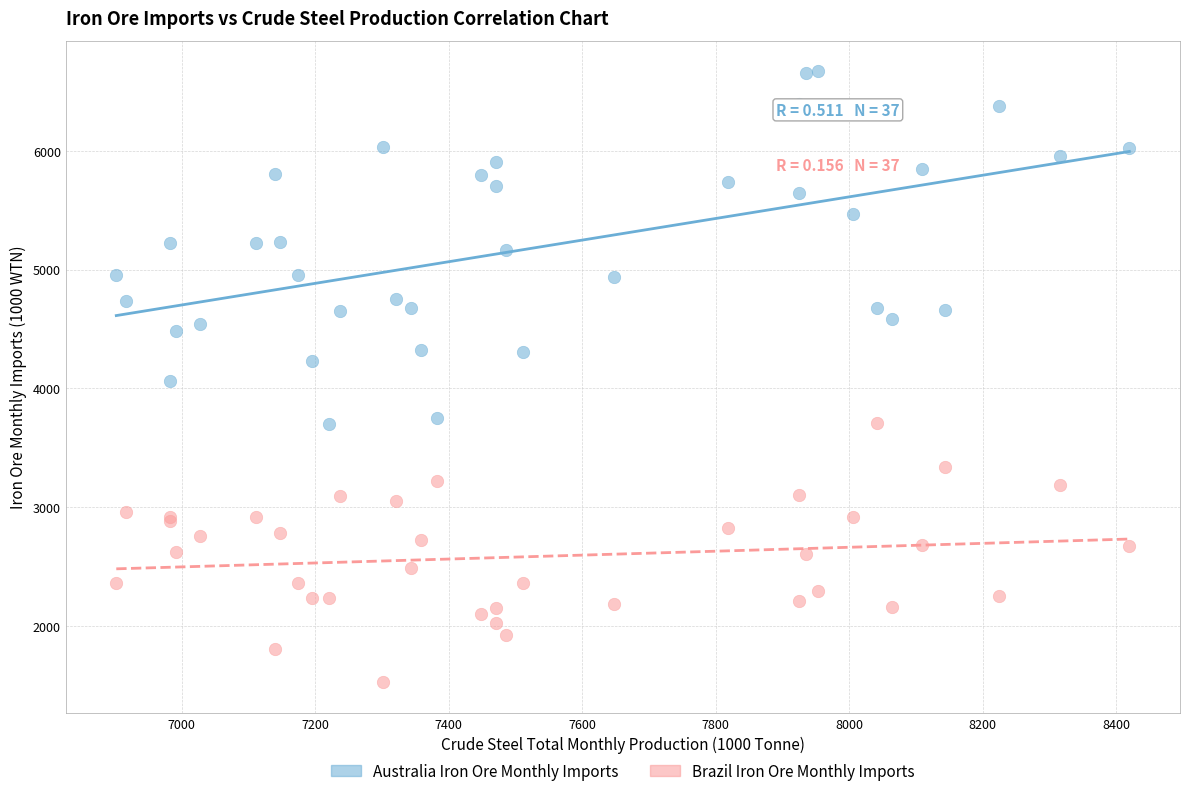

Which series contains the lowest Y value?

Brazil Iron Ore Monthly Imports